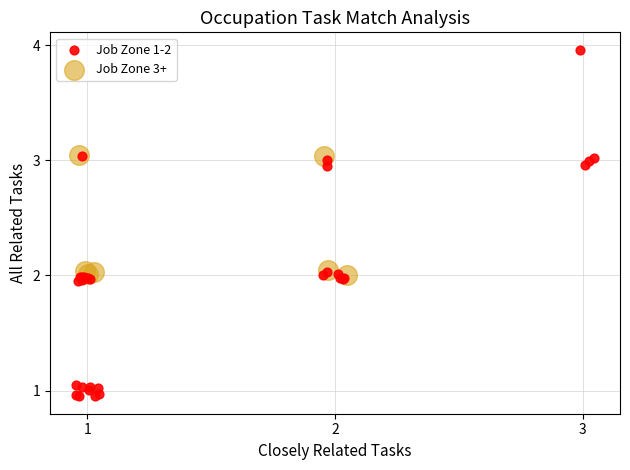

Which series reaches the minimum Y coordinate?

Job Zone 1-2